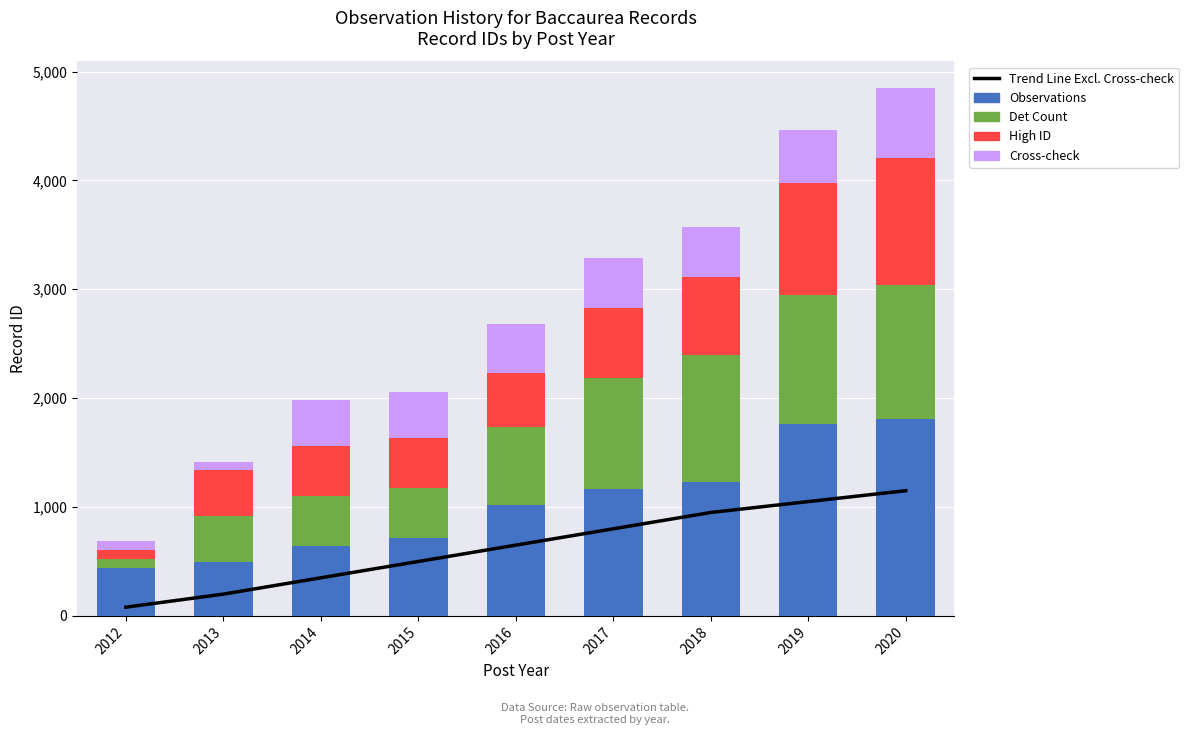

Which series has the largest range (max minus min)?

Observations